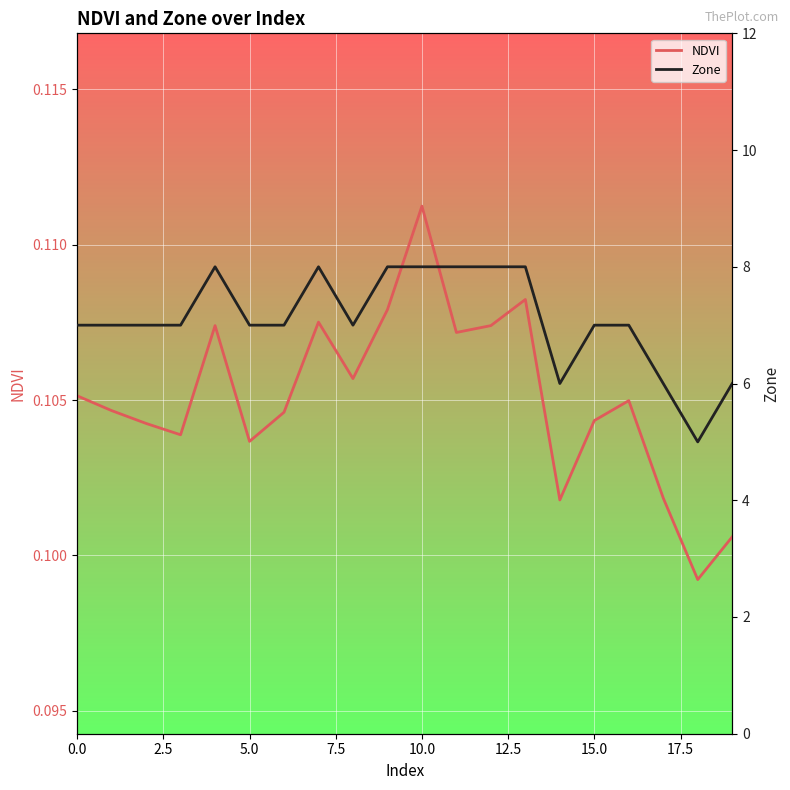

At which label does NDVI reach its peak?

10.0